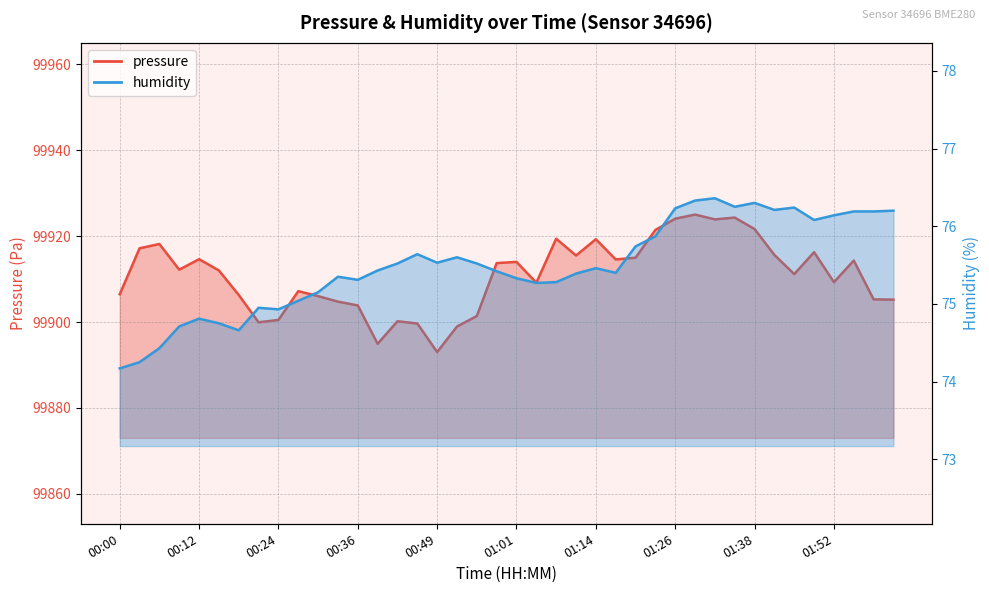

Is it true that pressure equals 152606.9 at 01:41?

False